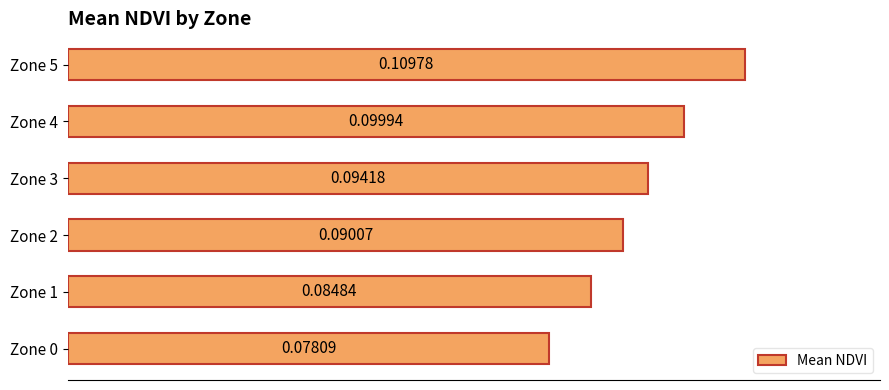

Between Zone 2 and Zone 5, which is larger?

Zone 5